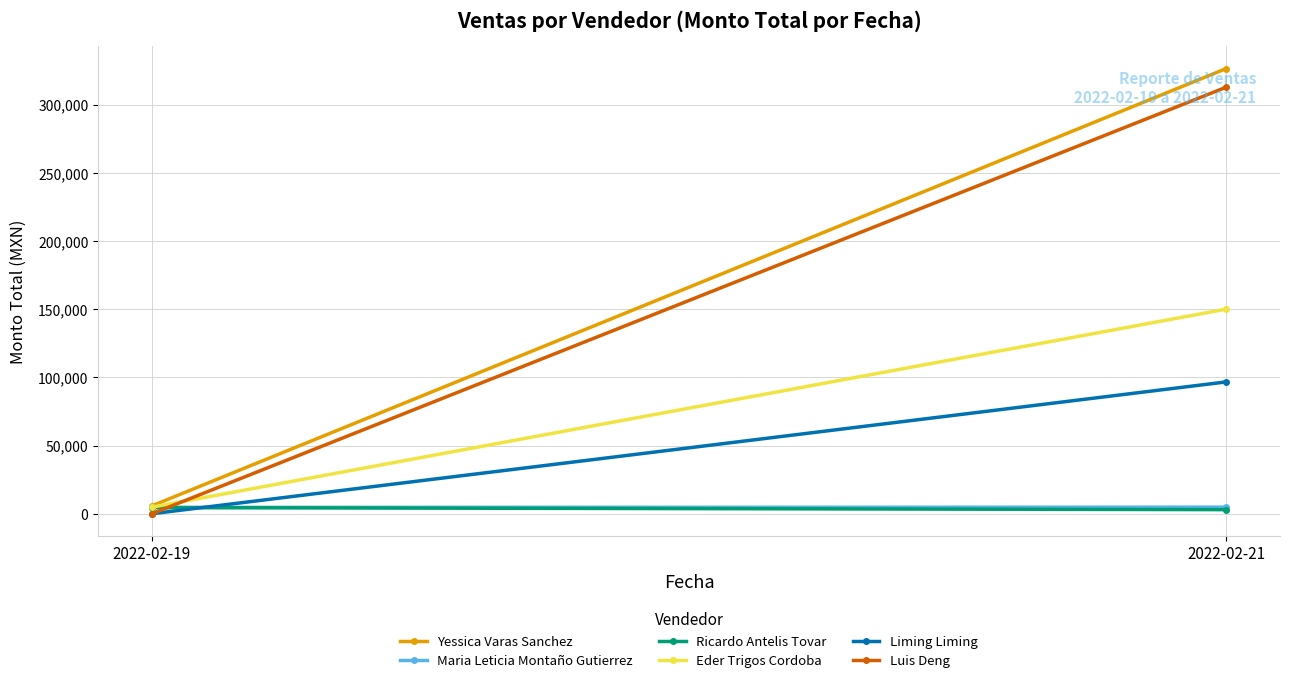

Reading right to left, transcribe all the data shown in this chart.

Yessica Varas Sanchez: 2022-02-21=326375	2022-02-19=5790
Maria Leticia Montaño Gutierrez: 2022-02-21=4820	2022-02-19=4656
Ricardo Antelis Tovar: 2022-02-21=2990	2022-02-19=4500
Eder Trigos Cordoba: 2022-02-21=150000	2022-02-19=4800
Liming Liming: 2022-02-21=96650	2022-02-19=0
Luis Deng: 2022-02-21=312720	2022-02-19=0